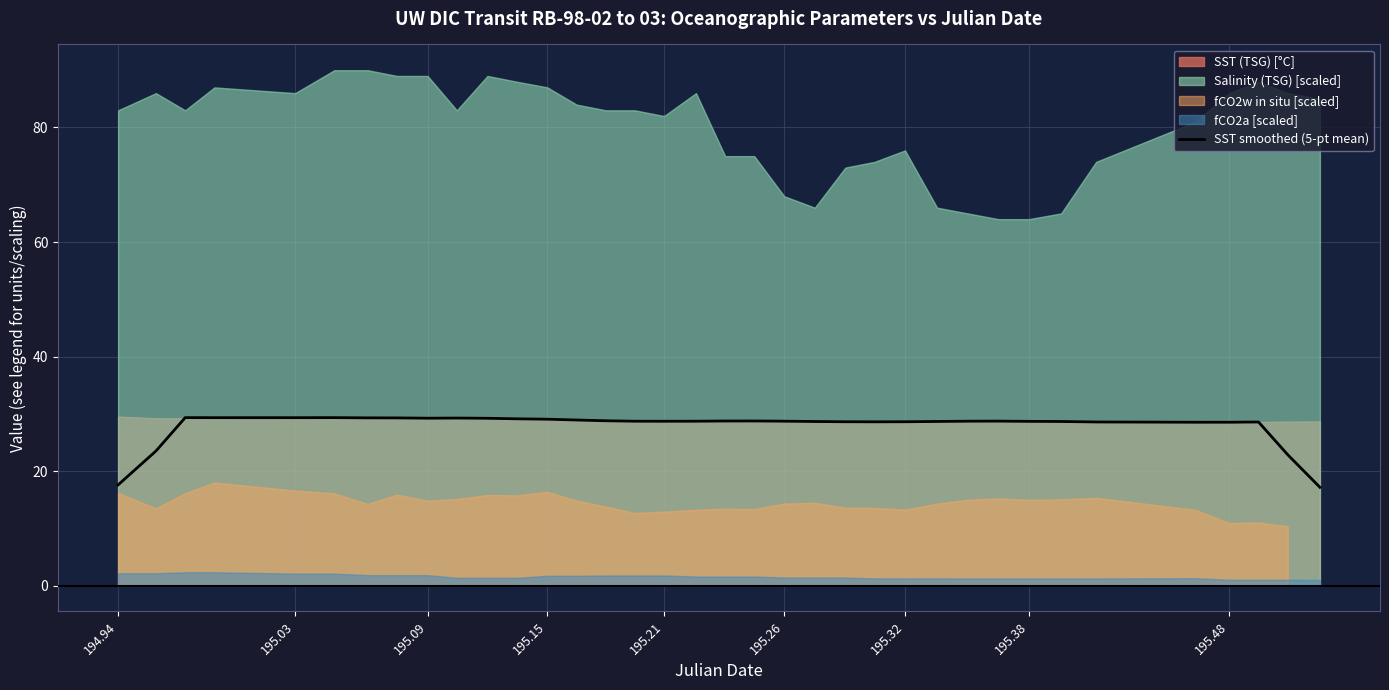

What is the minimum value for SST smoothed (5-pt mean)?

17.2